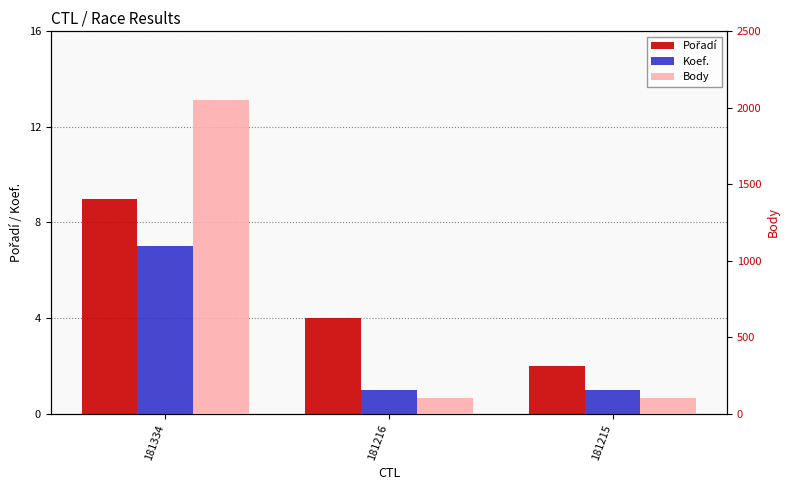

What is the sum of the Koef. values at 181215 and 181334?

8